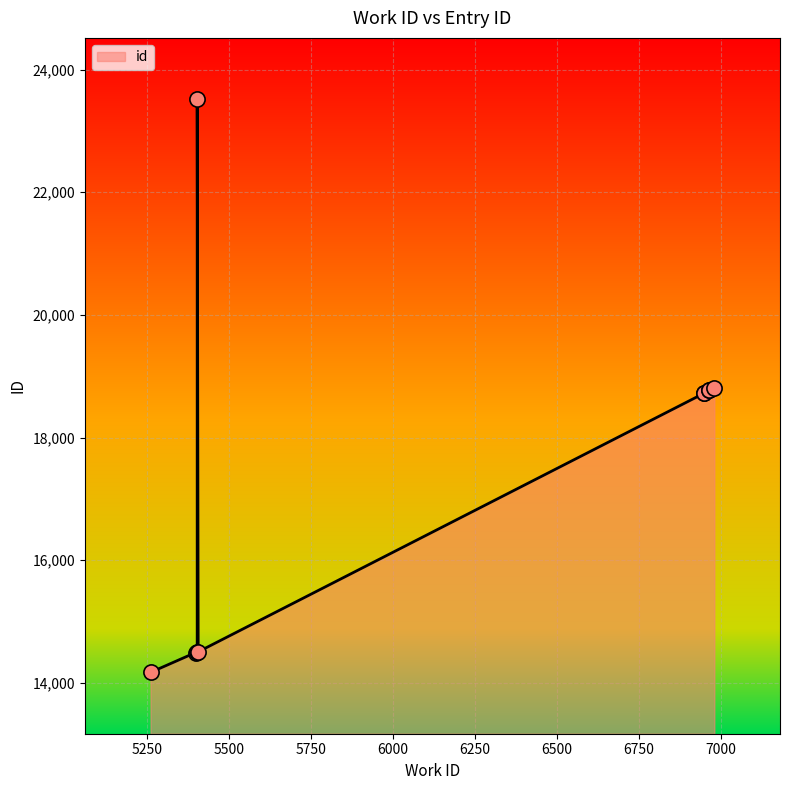

What is the ratio of the value at 5262 to the value at 6964?

0.8